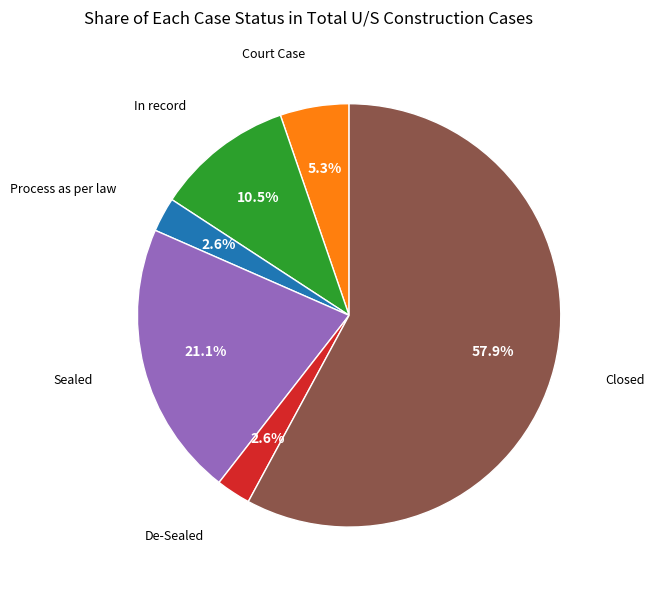

Count the number of slices in the pie.

6